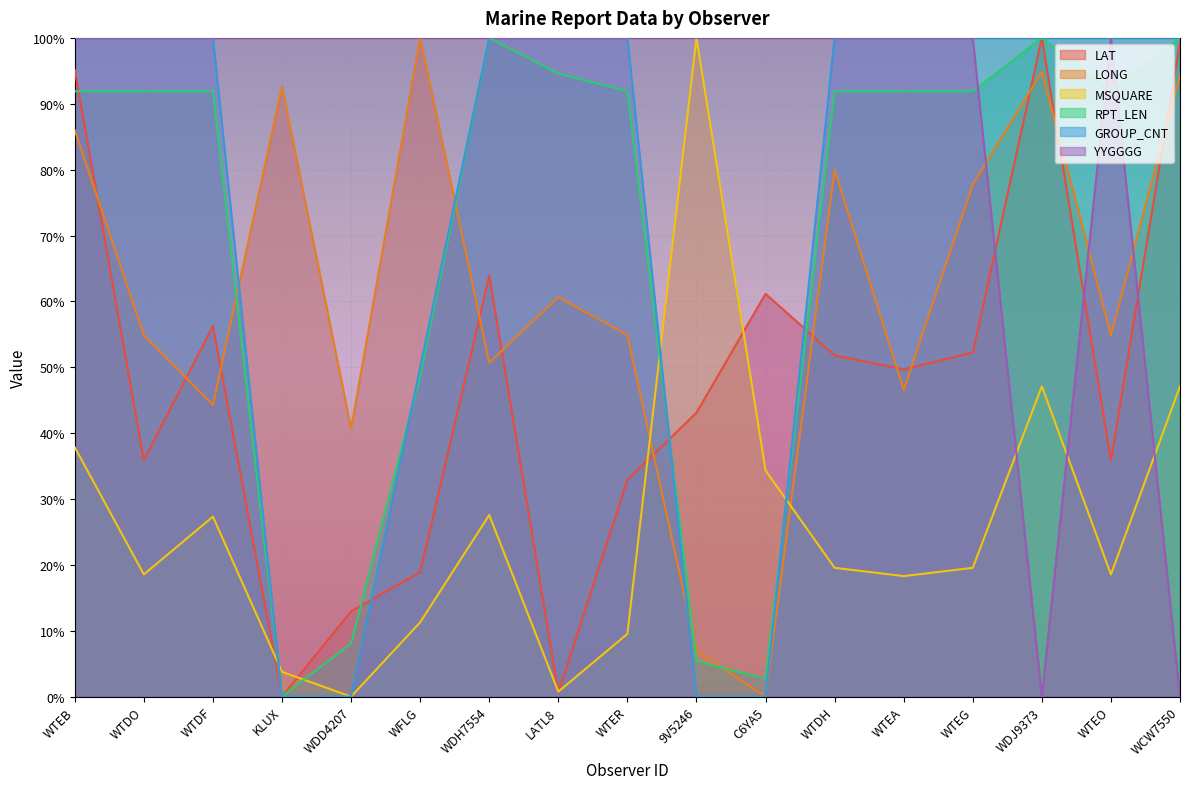

At how many categories does at least one series exceed 0?

17